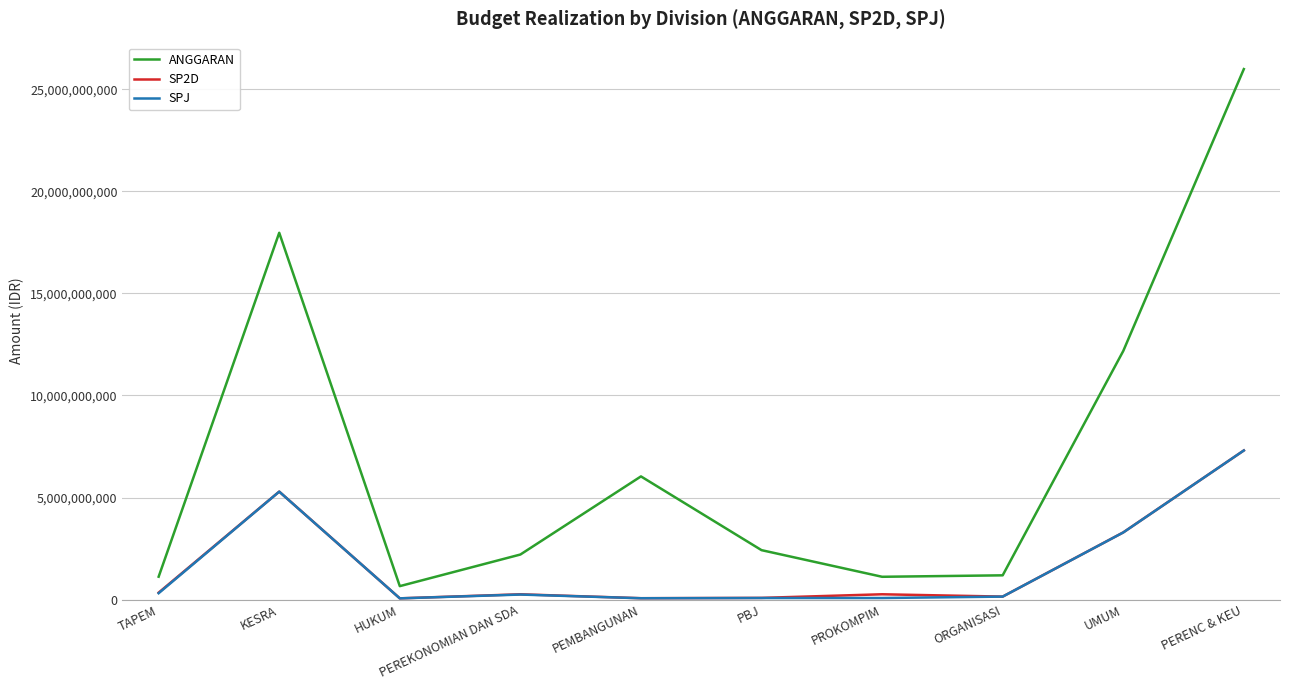

True or false: SP2D has more than 1 points higher than both neighbors.

True